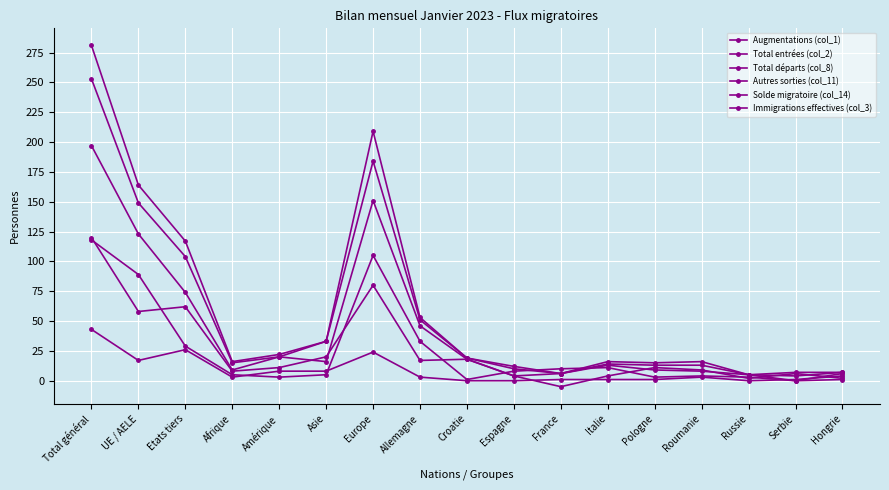

Is it true that Solde migratoire (col_14) equals 8 at Afrique?

True